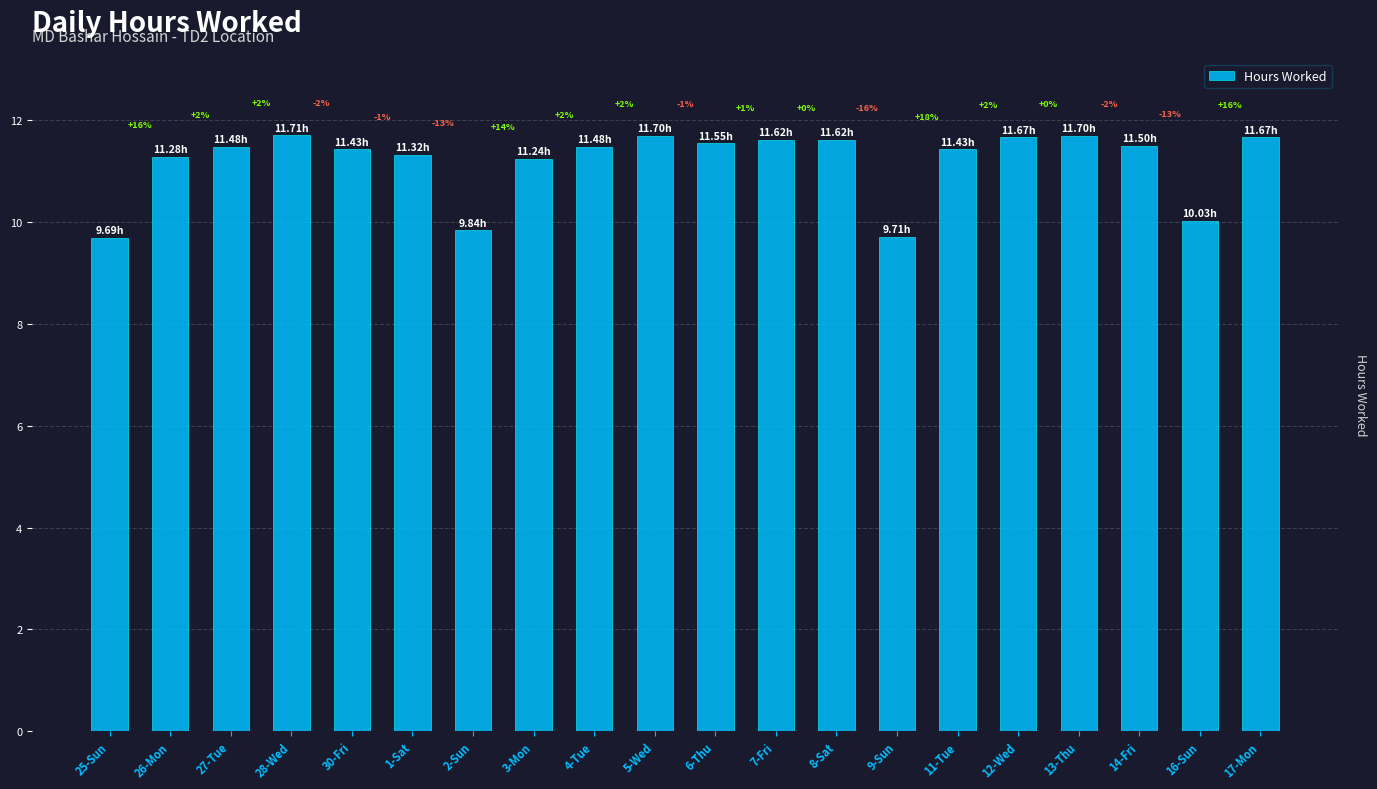

Does the chart contain any negative values?

No